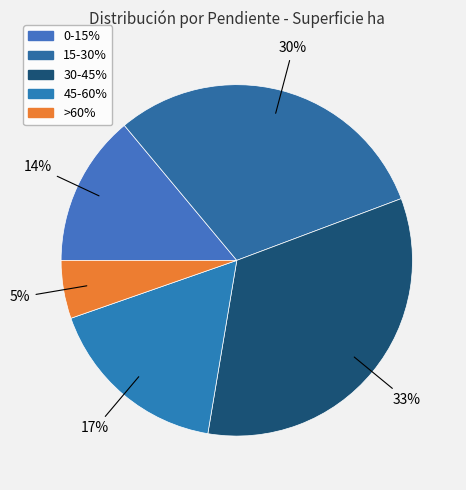

Does any single category account for the majority?

No